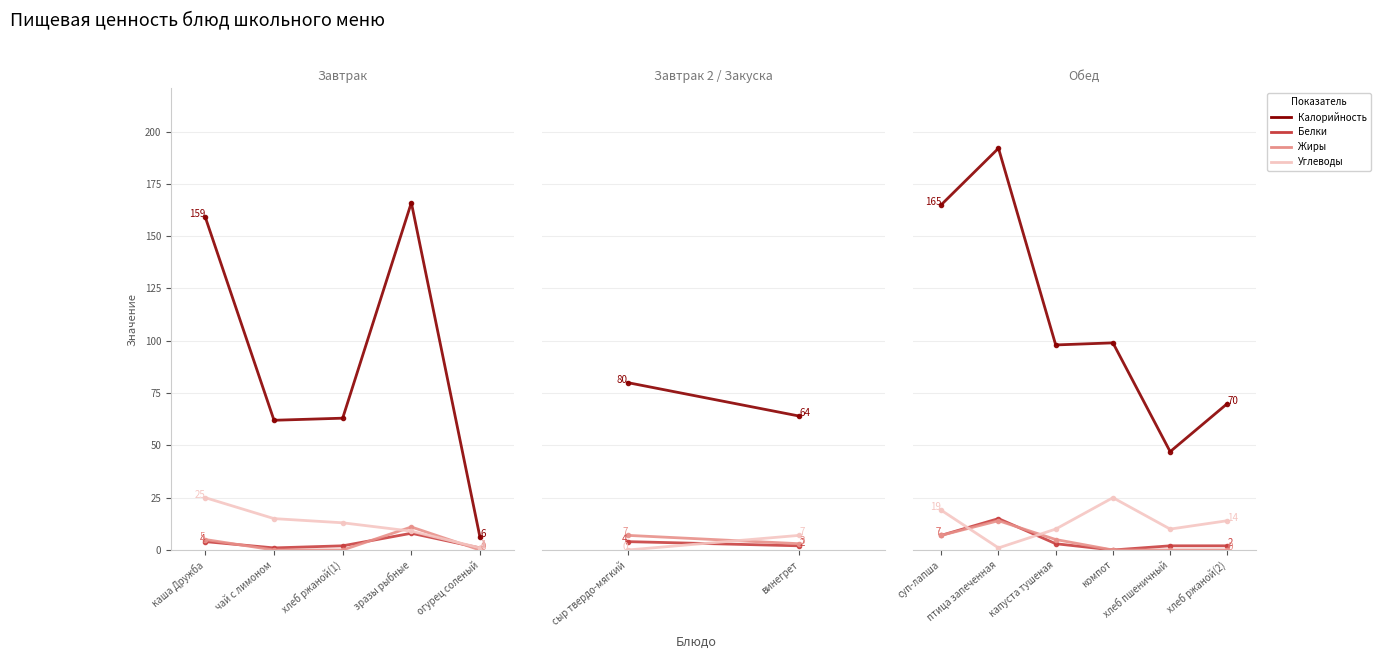

What is the highest value of the Белки series?

15